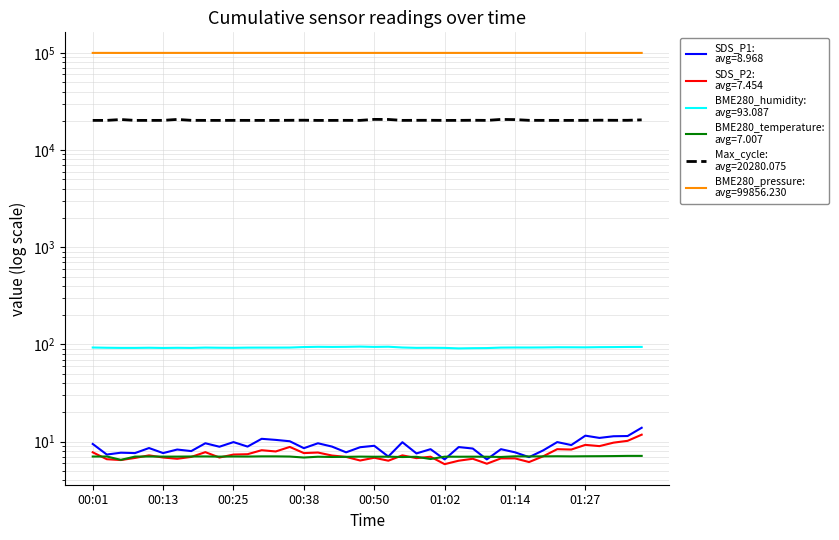

Is it true that BME280_humidity equals 52.1 at 00:43?

False